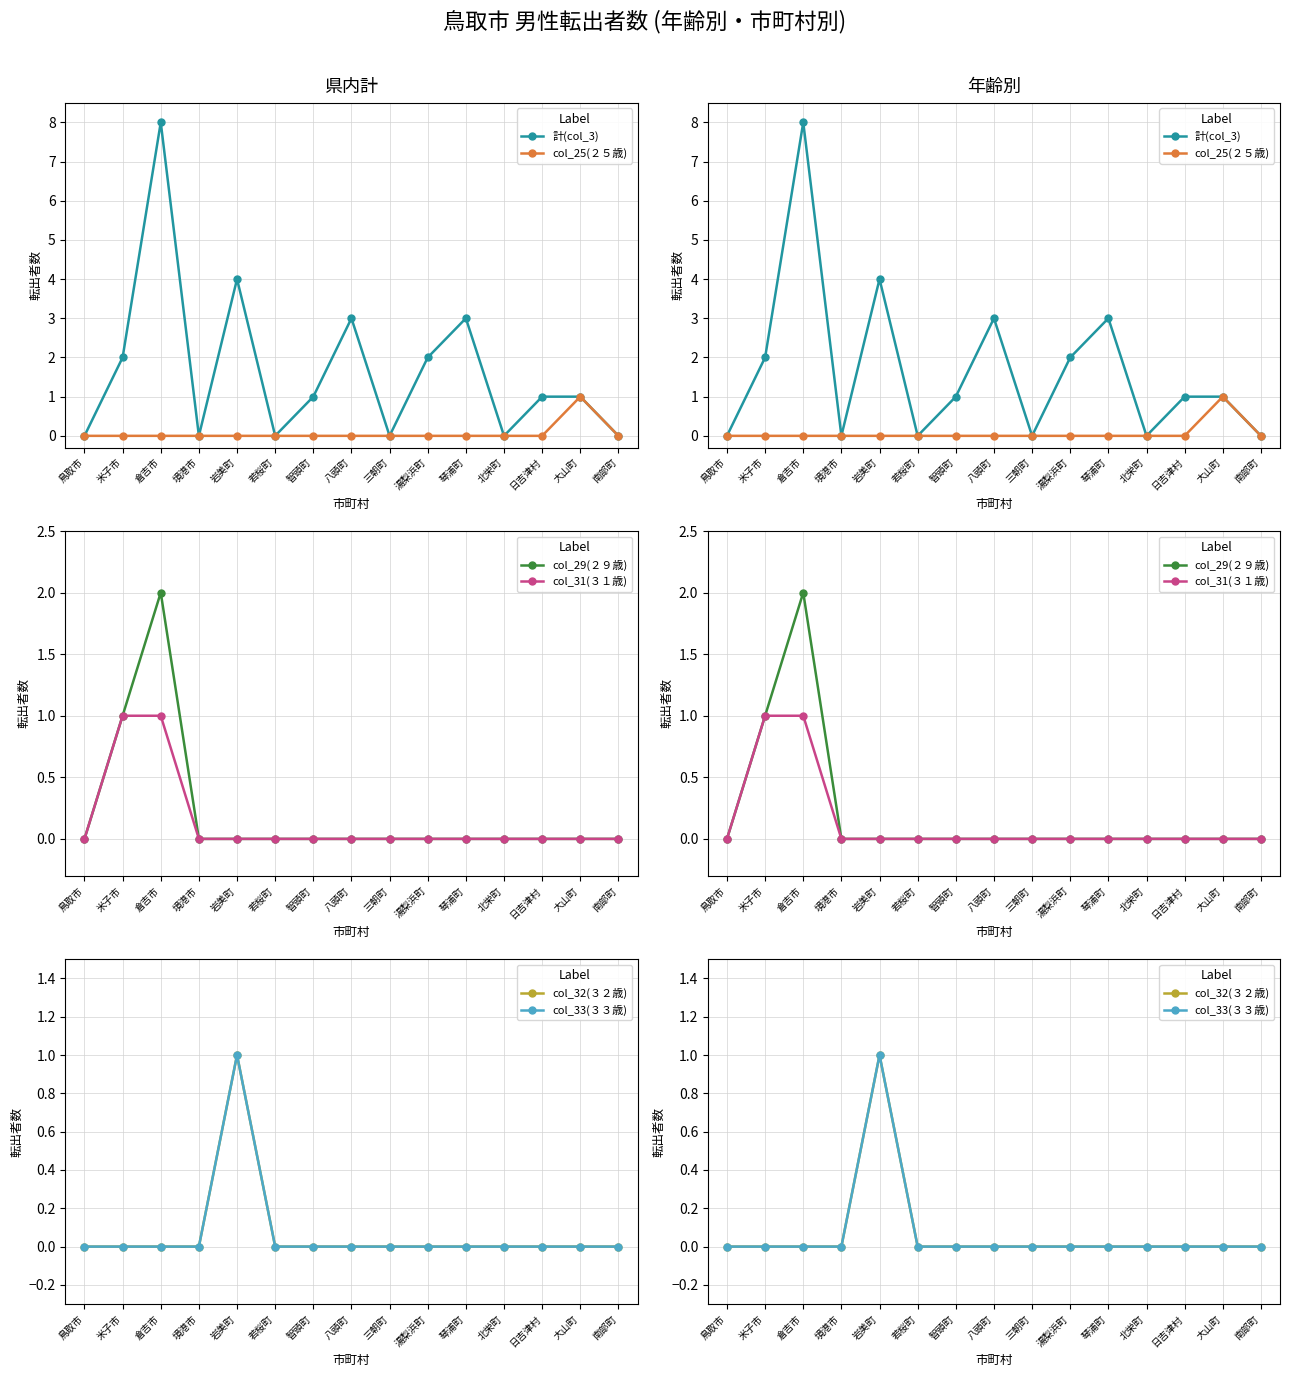

What is the highest value of the col_33(３３歳) series?

1